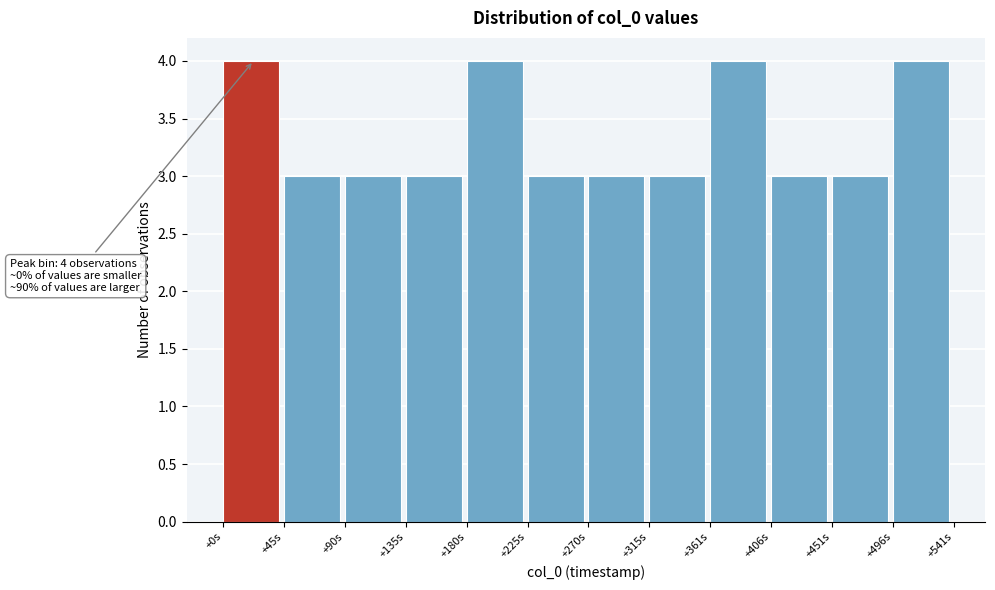

Reading left to right, list all the values displayed in this chart.

4	3	3	3	4	3	3	3	4	3	3	4